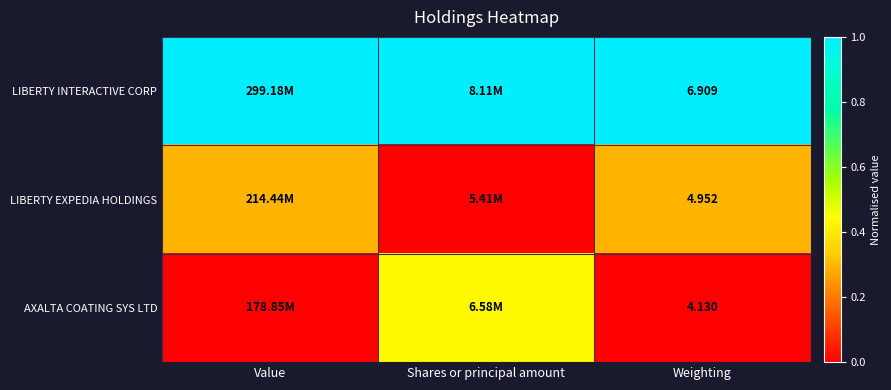

What is the maximum value shown in the chart?

1.0